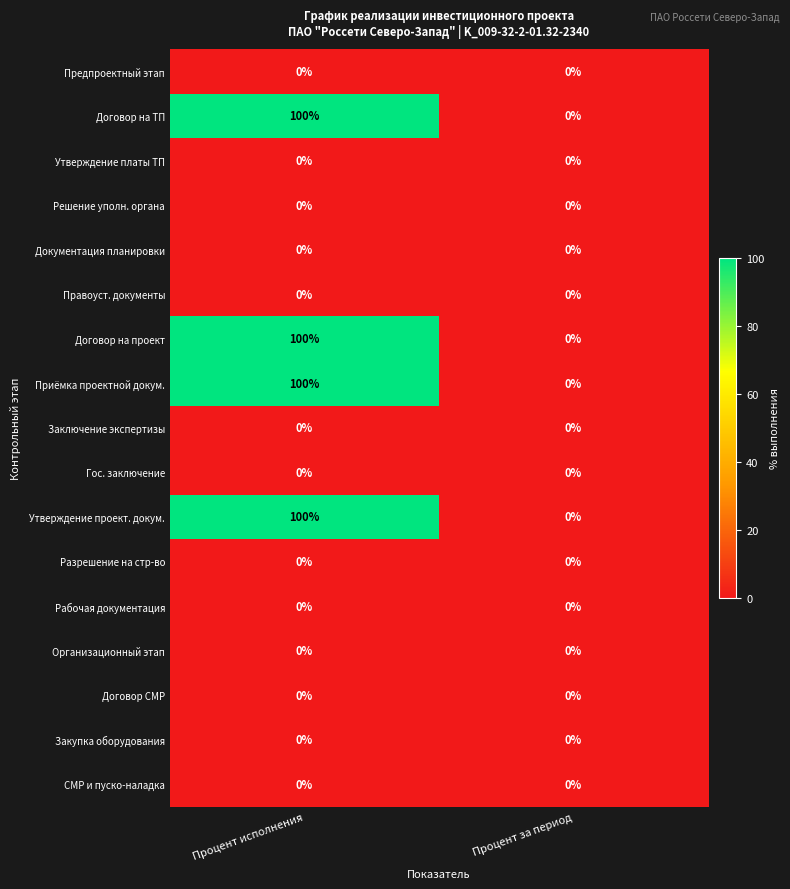

At which label does Приёмка проектной докум. reach its peak?

Процент исполнения